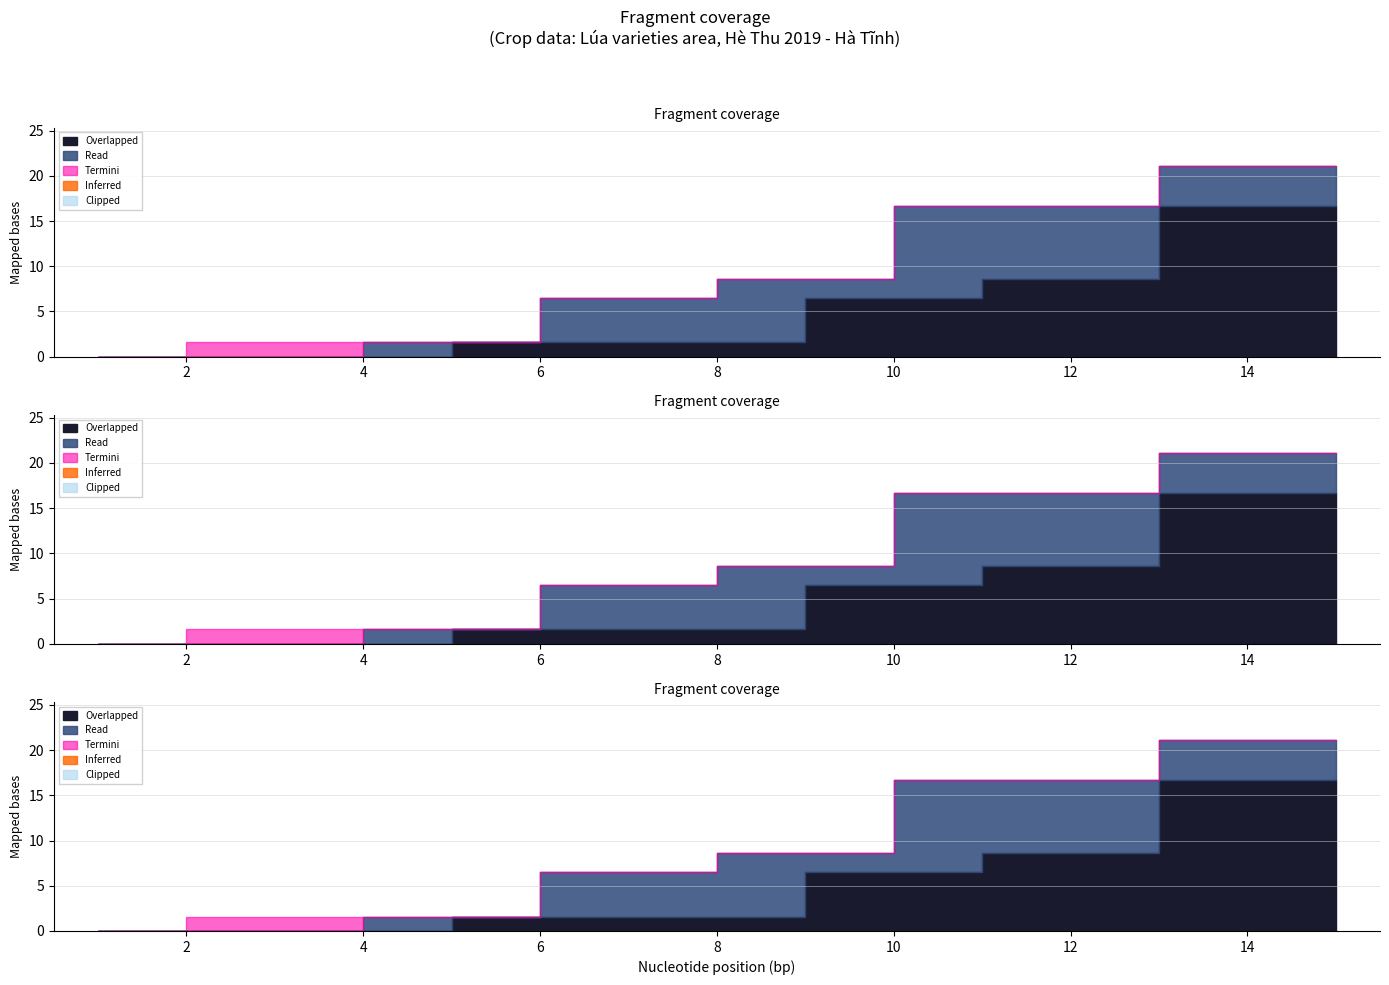

At which category is the sum across all series the highest?

14